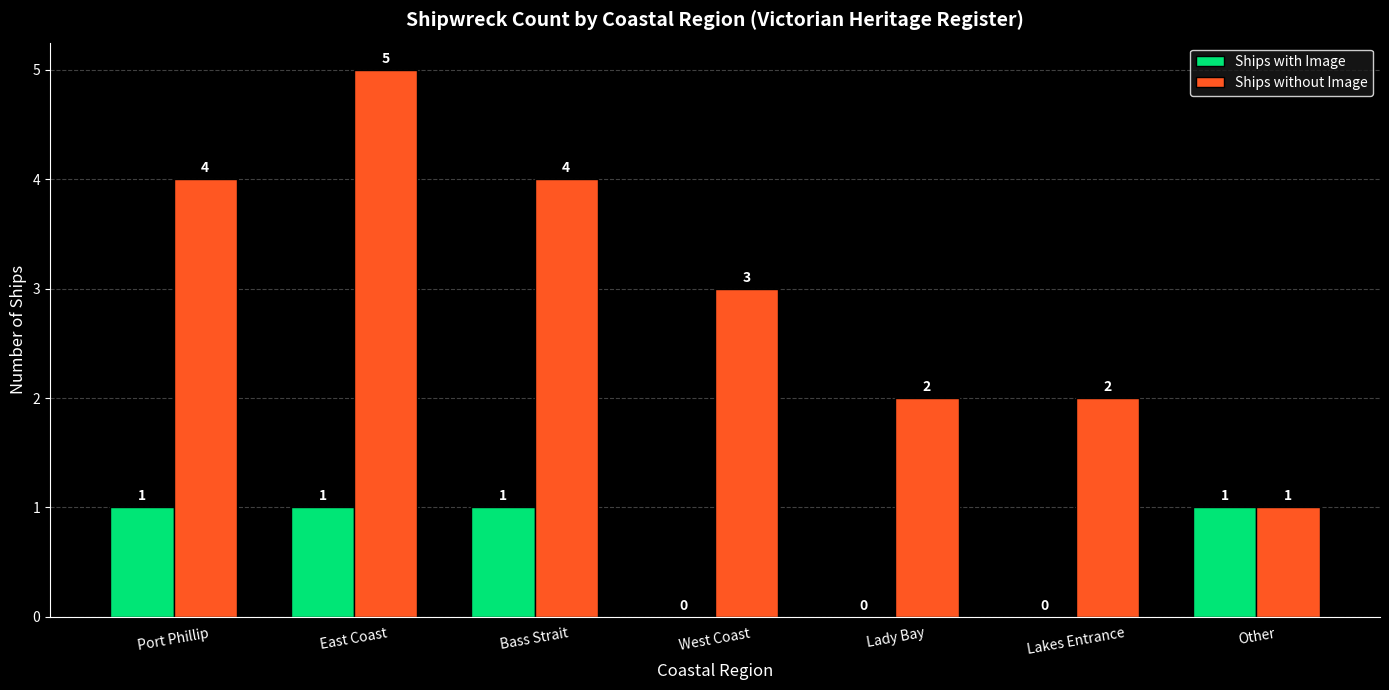

What is the total value across all series at Port Phillip?

5